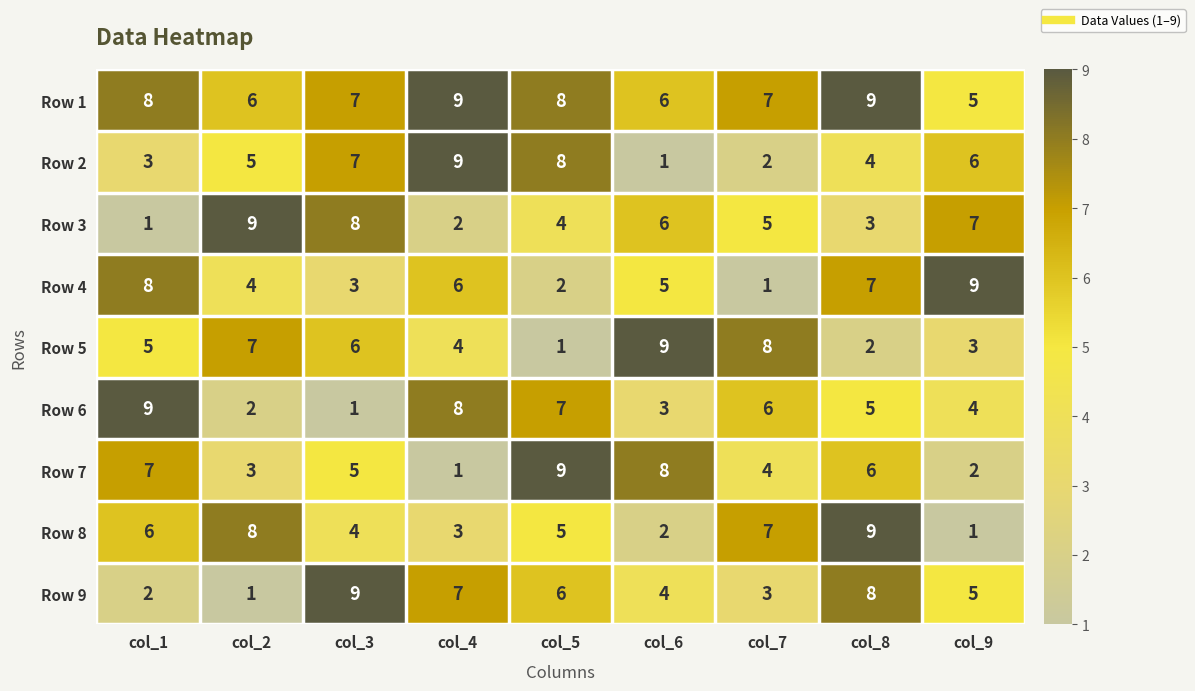

What is the difference between the second highest and minimum values in the Row 5 series?

7